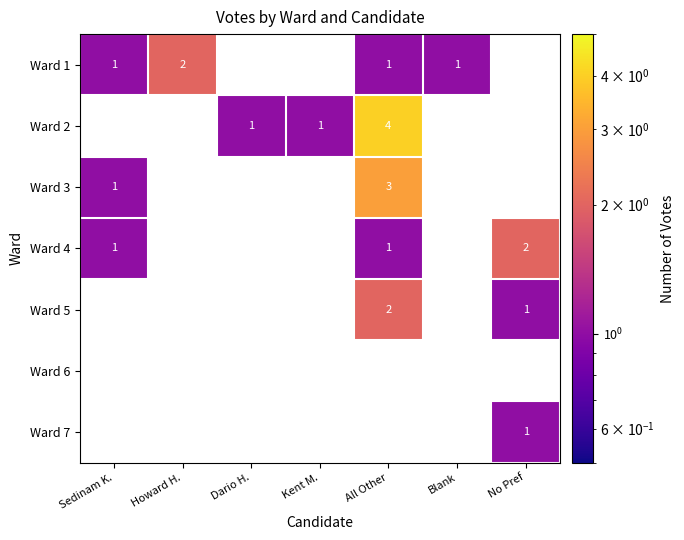

How many categories are shown in the chart?

7